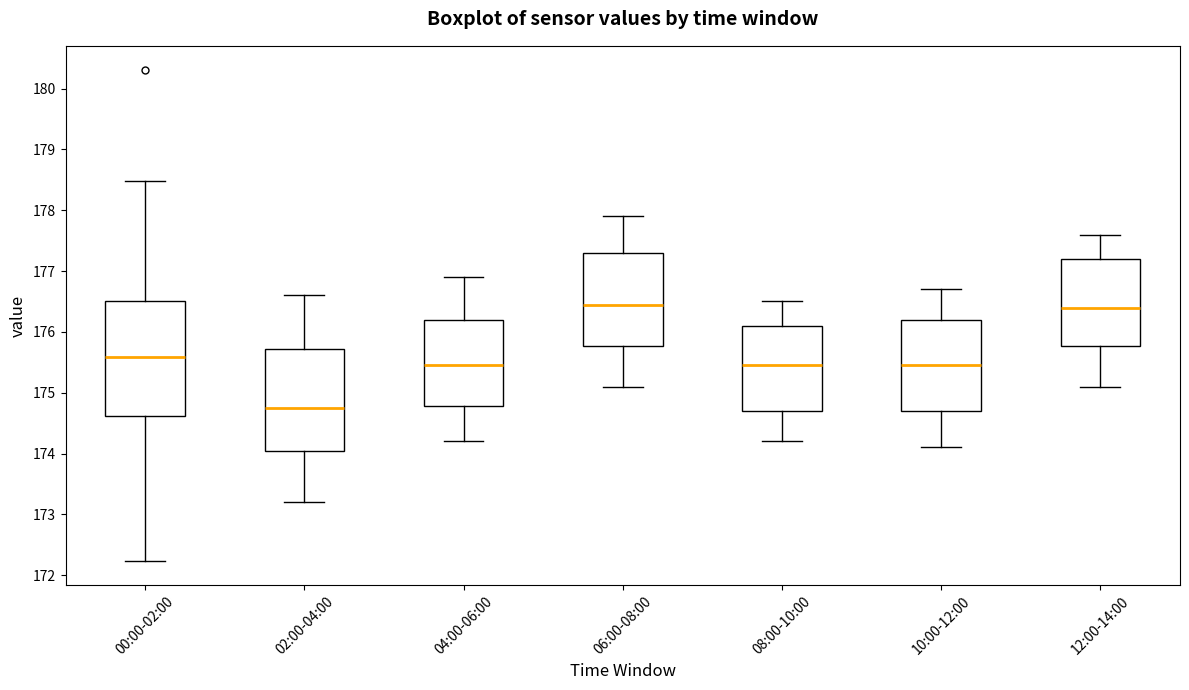

Comparing the boxes themselves (not the whiskers), which one is the tallest?

00:00-02:00